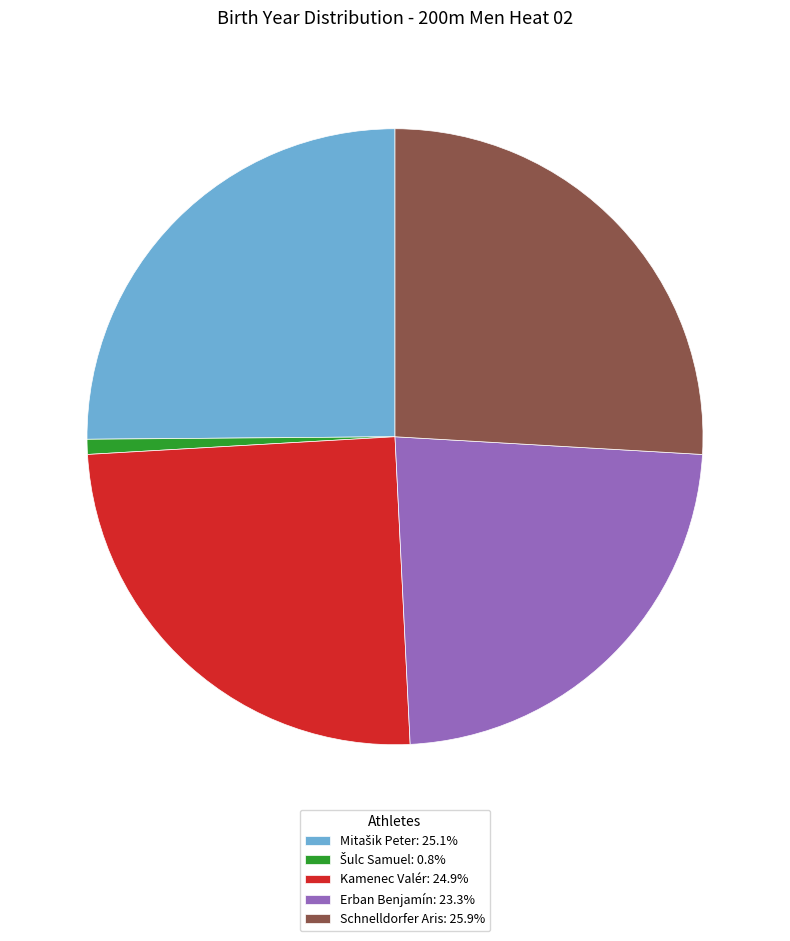

How many slices are in this pie chart?

5